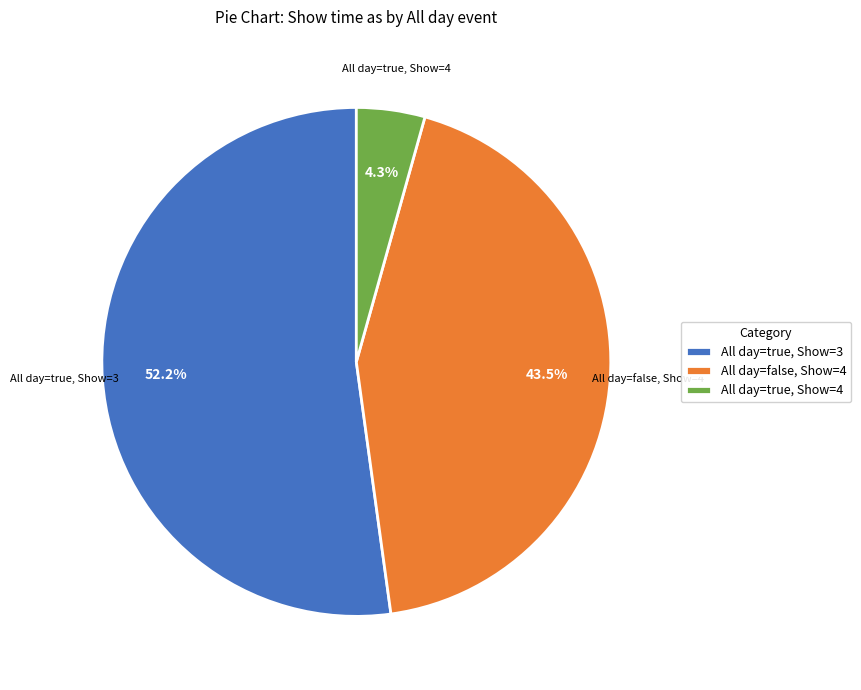

How many slices are in this pie chart?

3